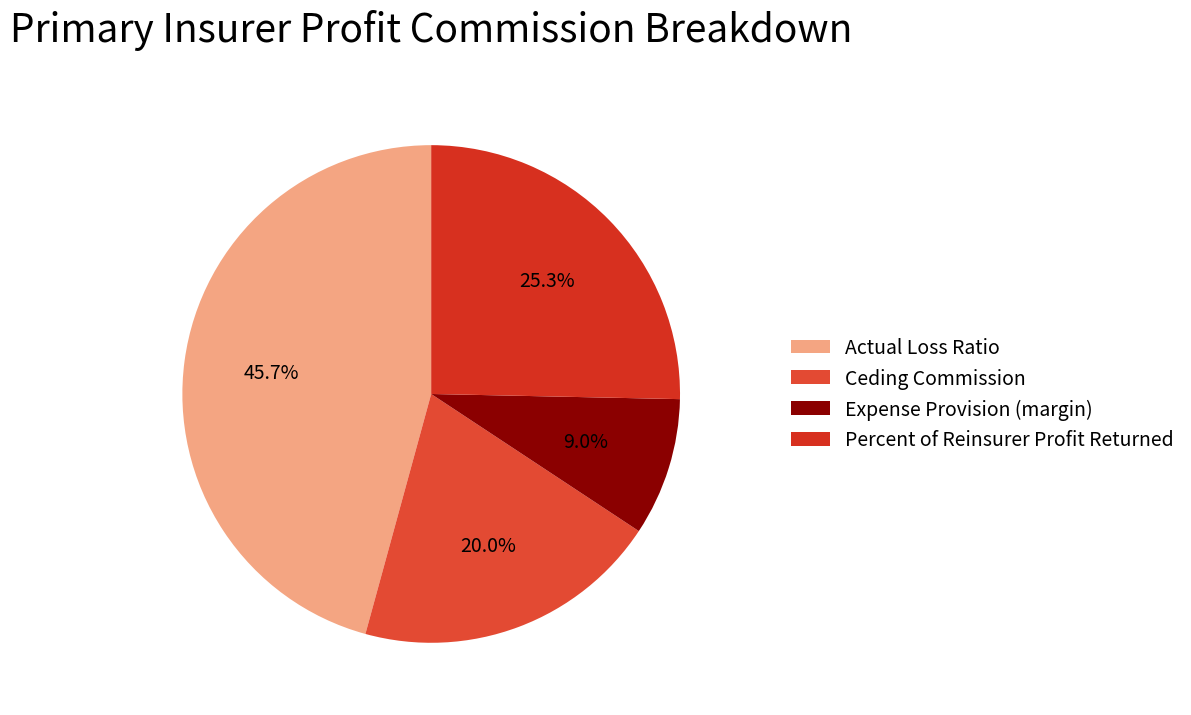

What is the smallest slice in the pie chart?

Expense Provision (margin)